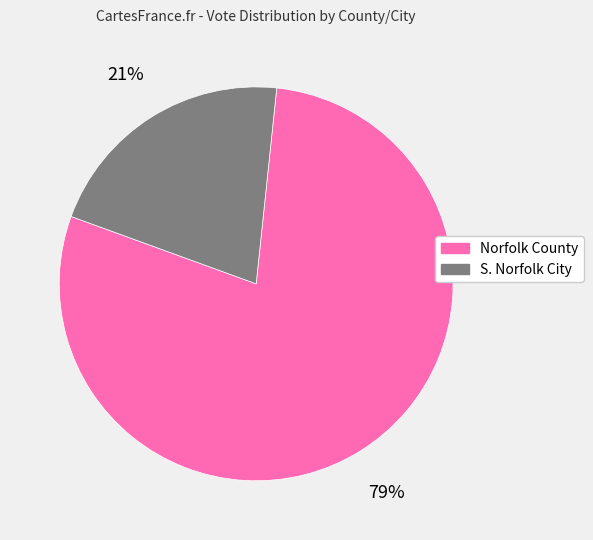

Between Norfolk County and S. Norfolk City, which is larger?

Norfolk County